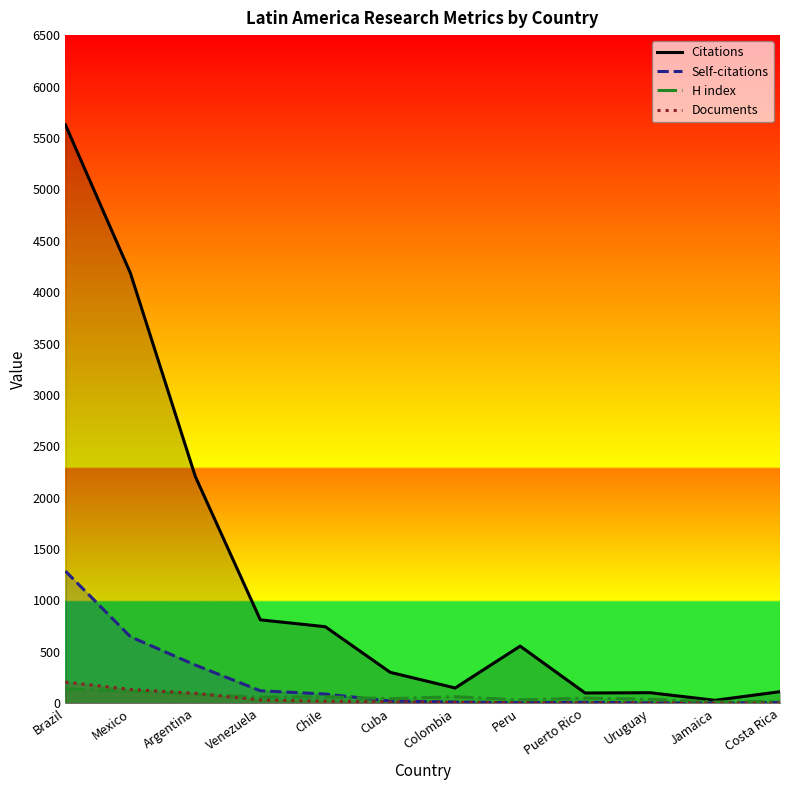

At how many categories does at least one series exceed 3501?

2